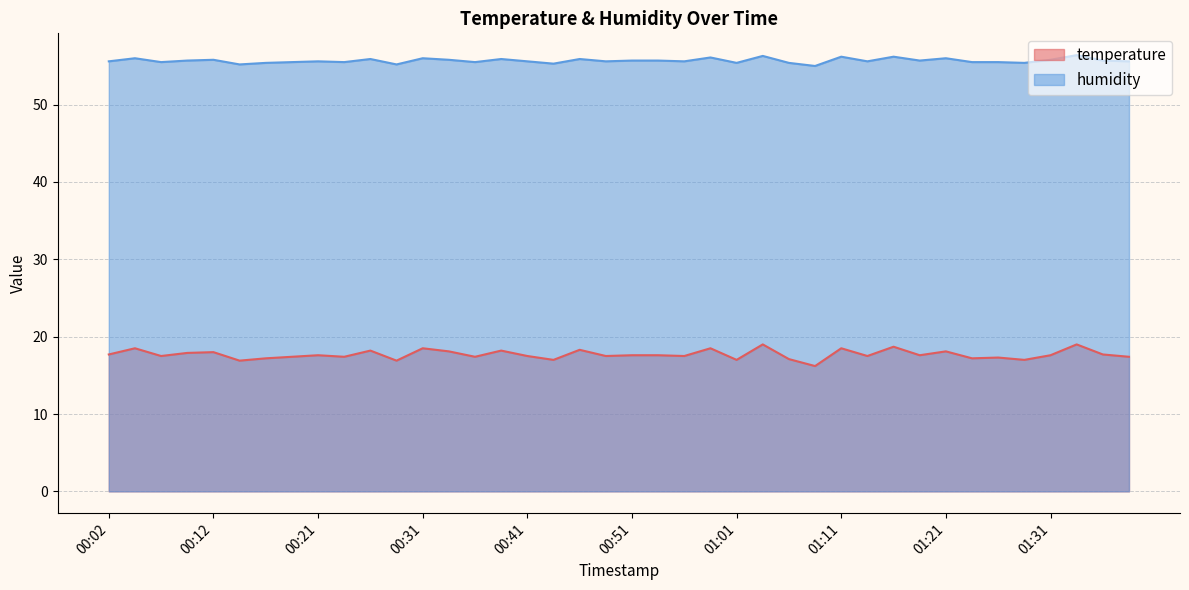

List the series in order of their peak value, lowest first.

temperature, humidity